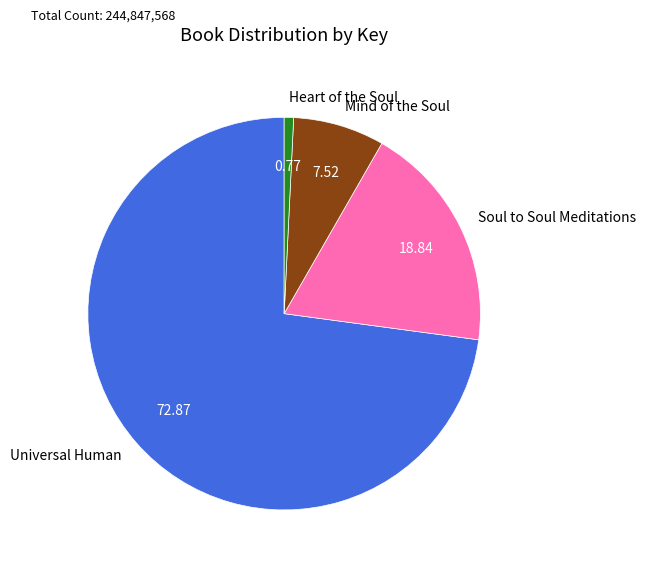

Which slice represents more than half of the pie?

Universal Human